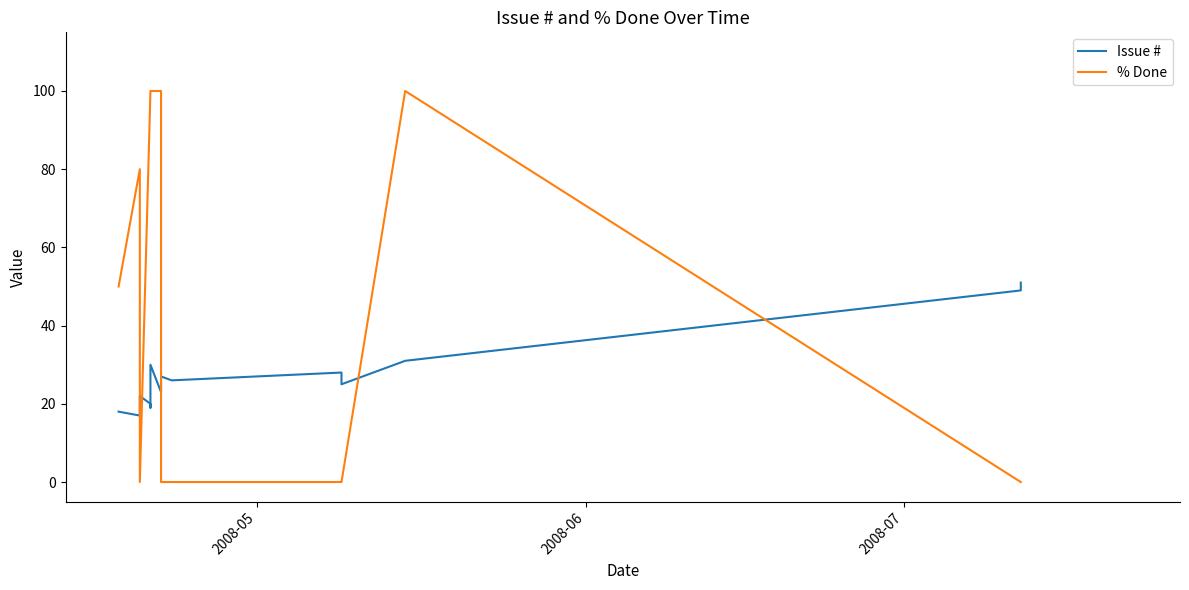

How many values in % Done are above zero?

7